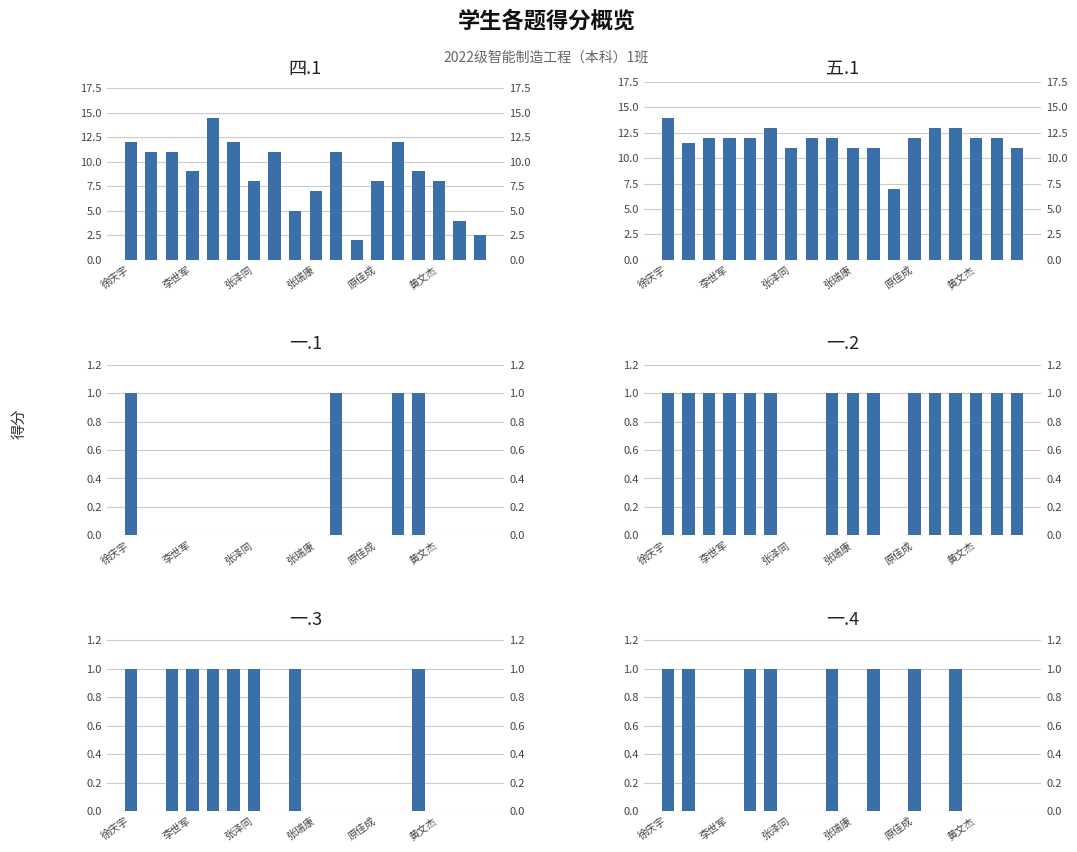

What is the minimum value for 五.1?

7.0